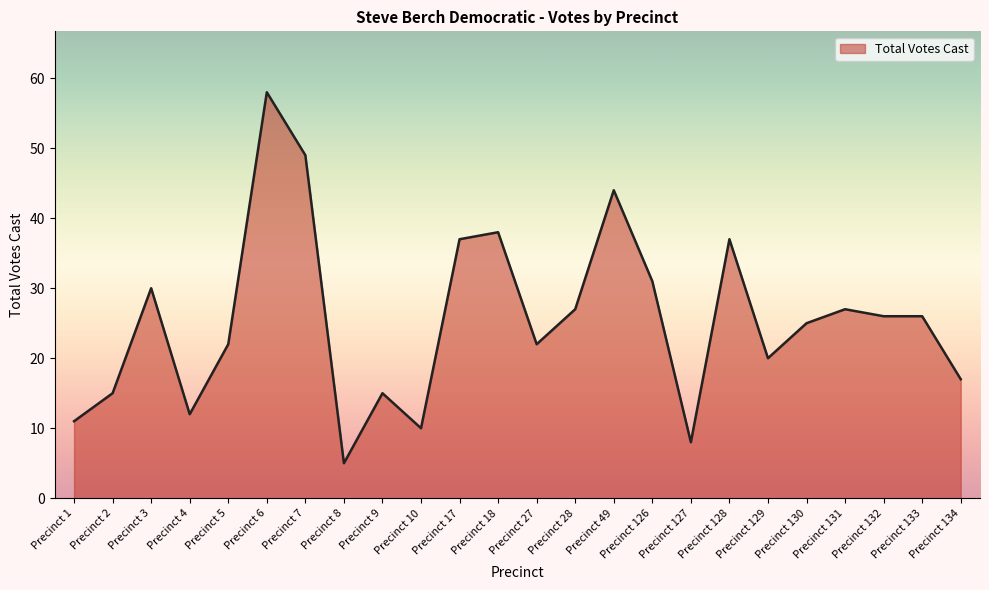

Count the number of categories in the chart.

24